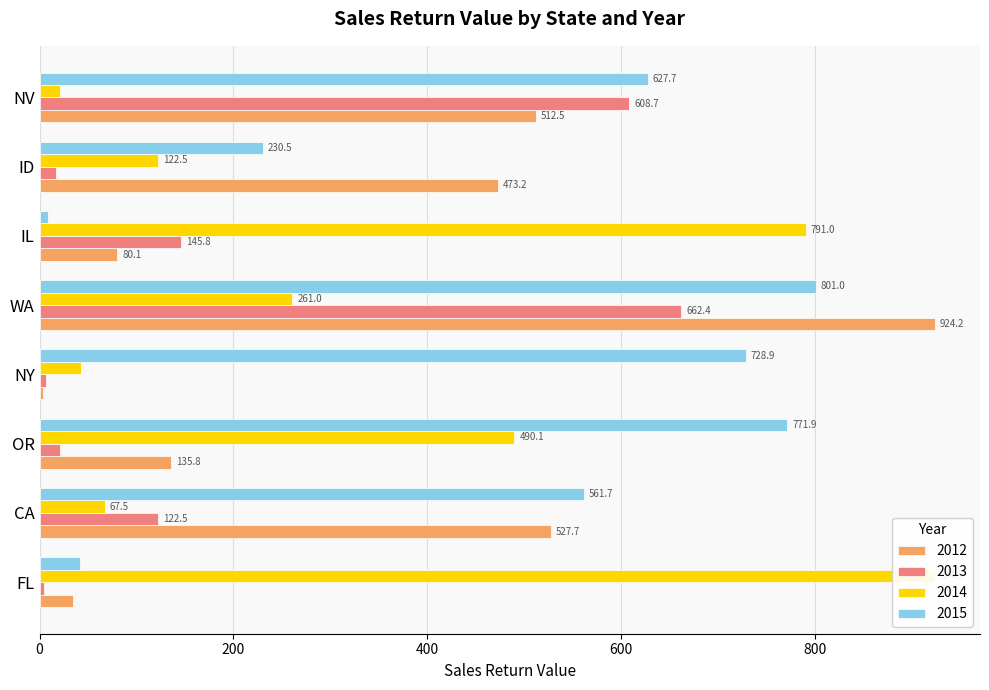

What is the highest value of the 2015 series?

801.0